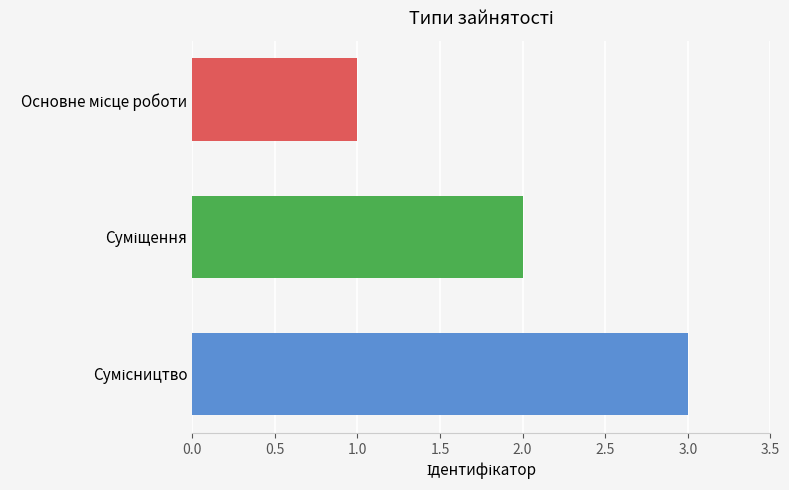

What is the average value?

2